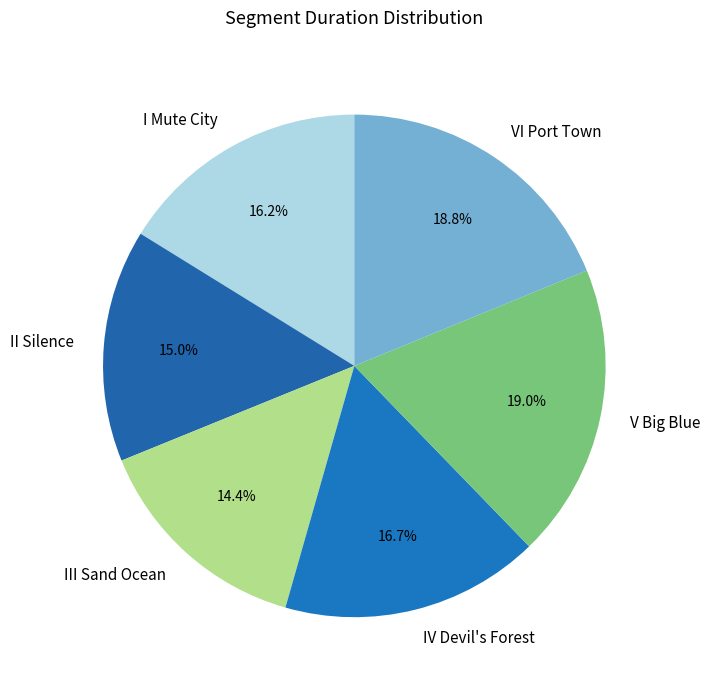

To the nearest percent, what percentage of the pie is V Big Blue?

19%